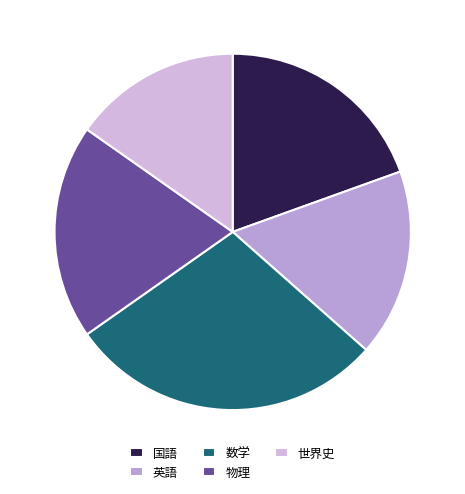

Between 国語 and 世界史, which is larger?

国語